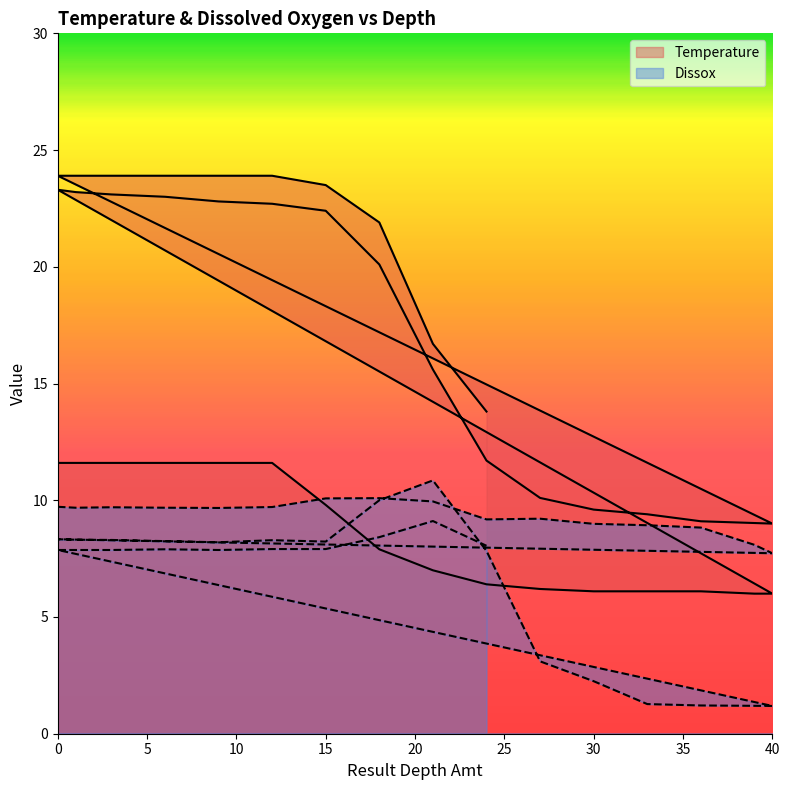

Reading right to left, what are all the values shown in this chart?

Temperature: 13.8	16.7	21.9	23.5	23.9	23.9	23.9	23.9	23.9	9.0	9.1	9.4	9.6	10.1	11.7	15.6	20.1	22.4	22.7	22.8	23.0	23.1	23.2	23.3	6.0	6.0	6.1	6.1	6.1	6.2	6.4	7.0	7.9	9.8	11.6	11.6	11.6	11.6	11.6	11.6
Dissox: 8.1	9.1	8.4	7.9	7.9	7.9	7.9	7.9	7.9	1.2	1.2	1.3	2.2	3.1	7.8	10.8	10.0	8.2	8.3	8.2	8.2	8.3	8.3	8.3	7.7	8.1	8.8	8.9	9.0	9.2	9.2	9.9	10.1	10.1	9.7	9.7	9.7	9.7	9.7	9.7